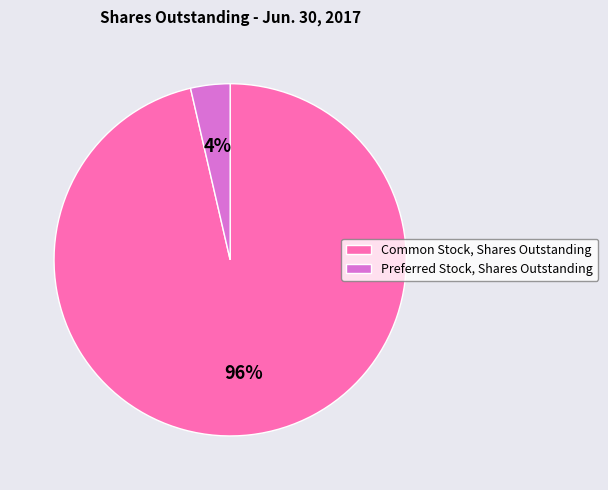

True or false: Preferred Stock, Shares Outstanding accounts for 4% of the total.

True